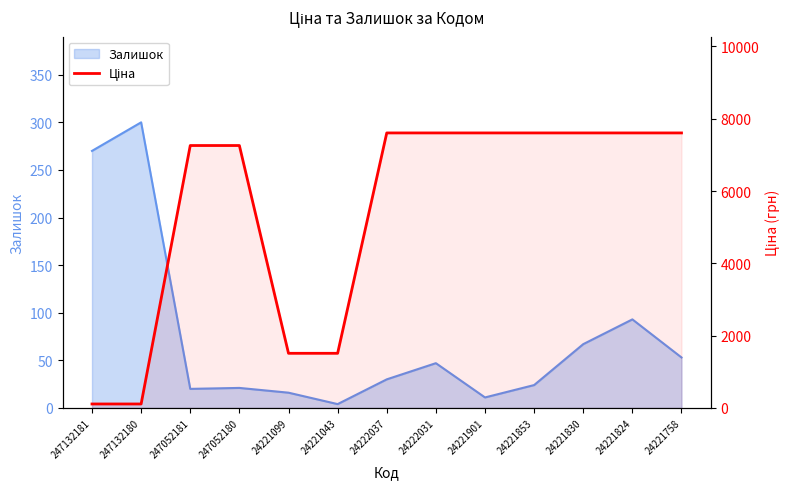

How many lines are shown in the chart?

1